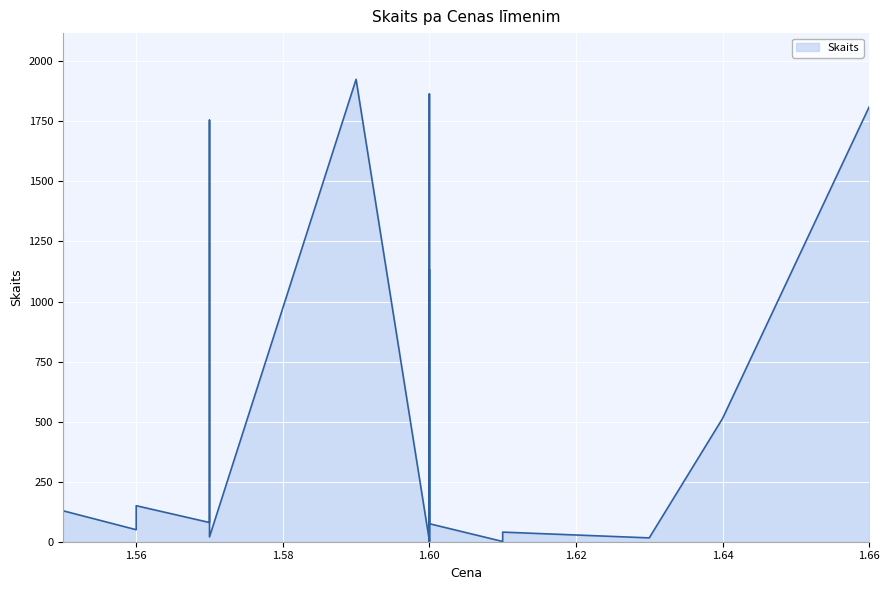

What is the difference between the values at 1.6 and 1.63?

1014